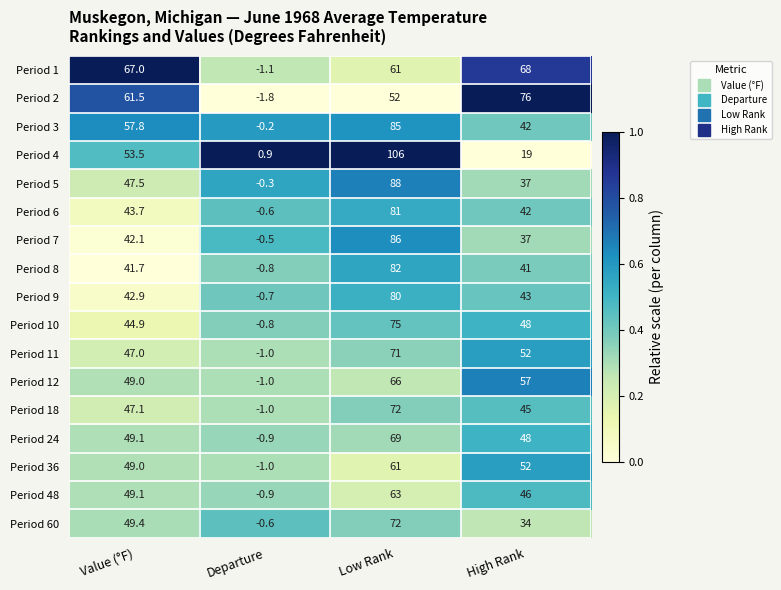

At which label does Period 18 first exceed 47?

Value (°F)